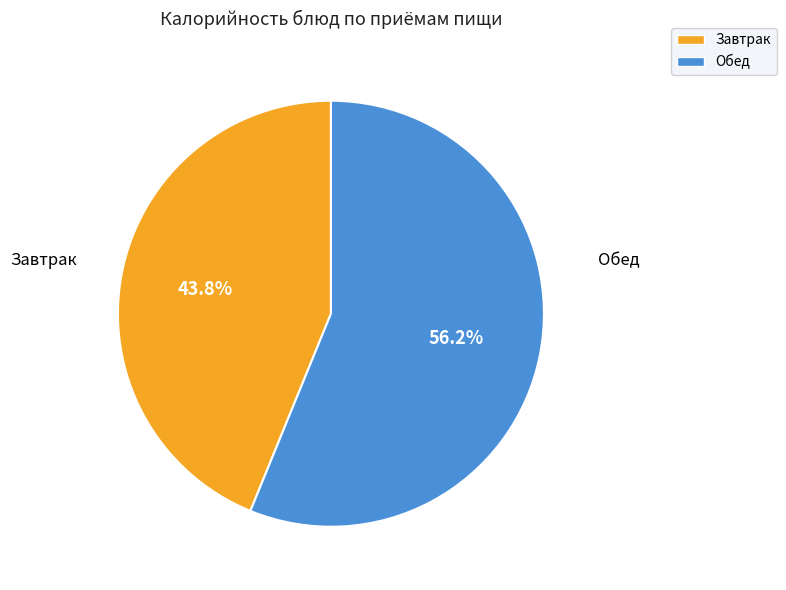

To the nearest percent, what is the difference between the largest and smallest slice percentages?

12%